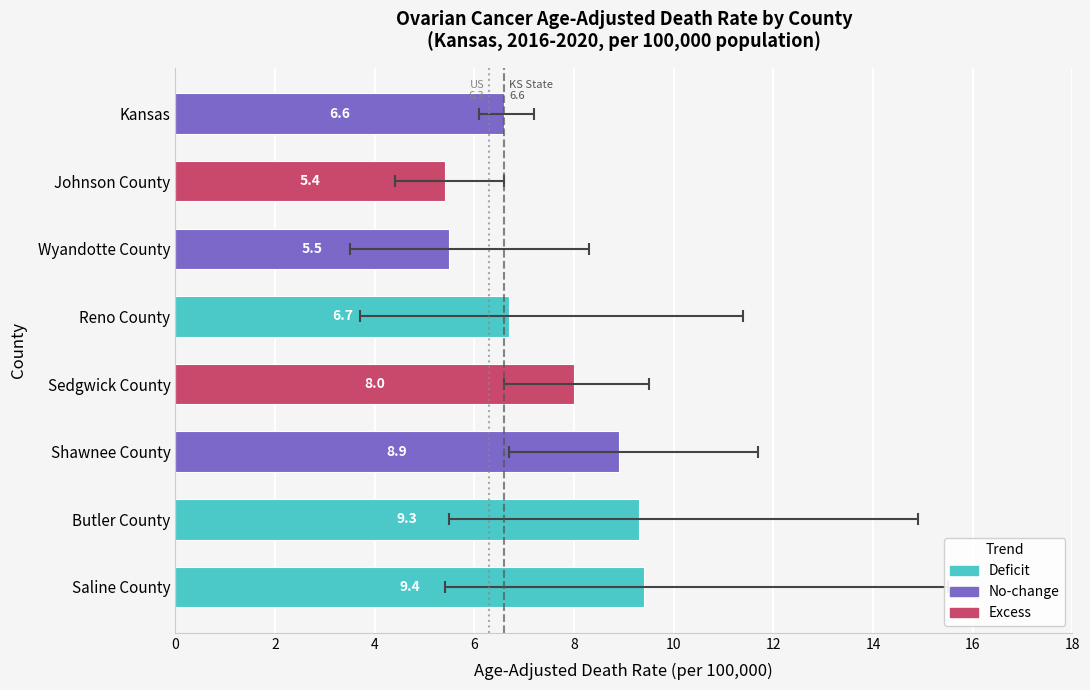

Reading right to left, extract all data points from this chart.

6.6	5.4	5.5	6.7	8.0	8.9	9.3	9.4